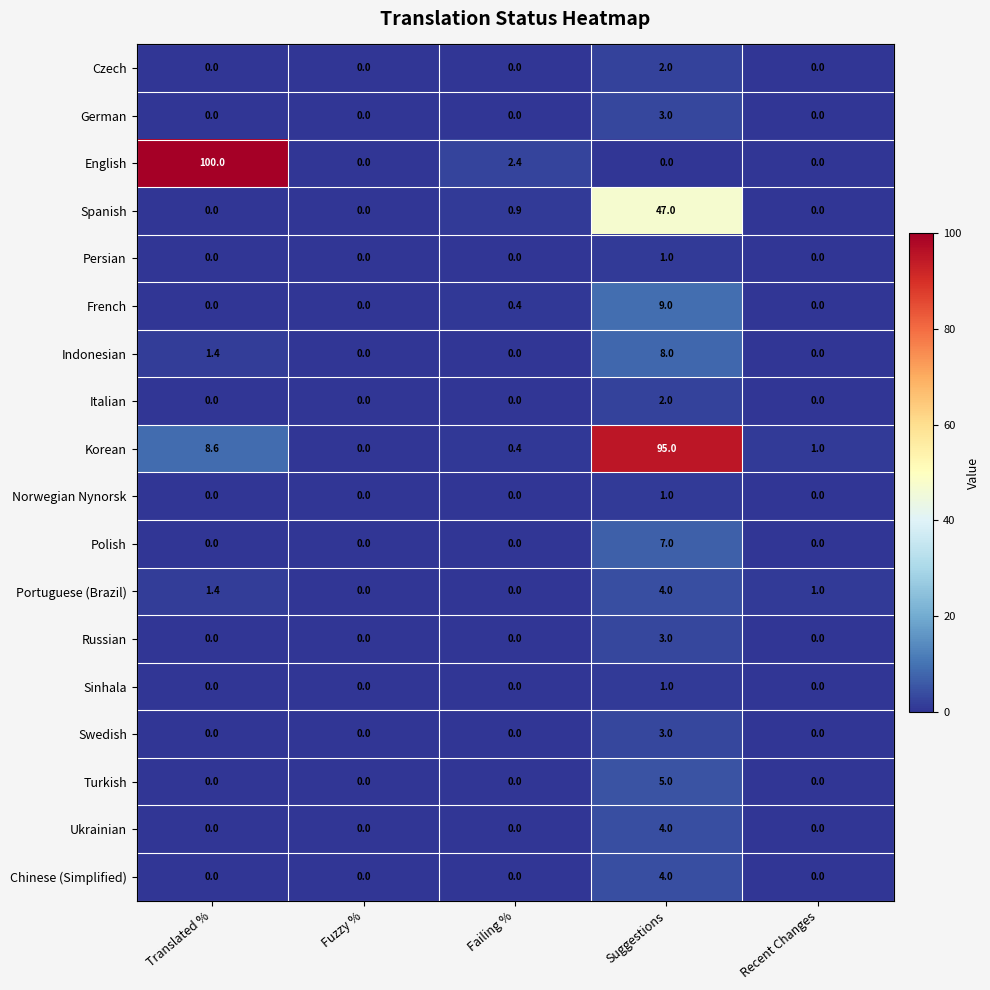

Which series has the widest spread of values?

English